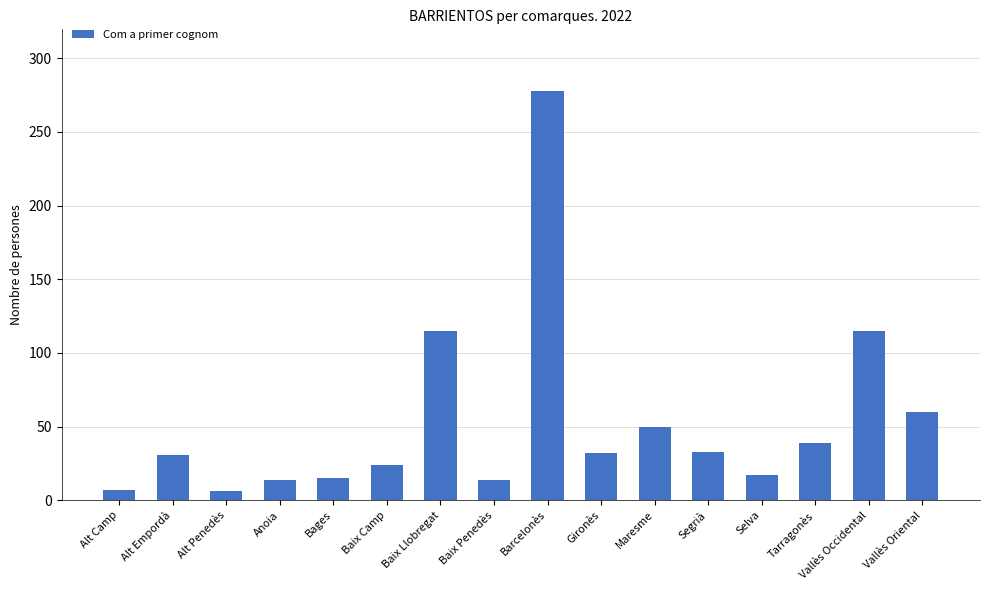

Are the bars horizontal?

No